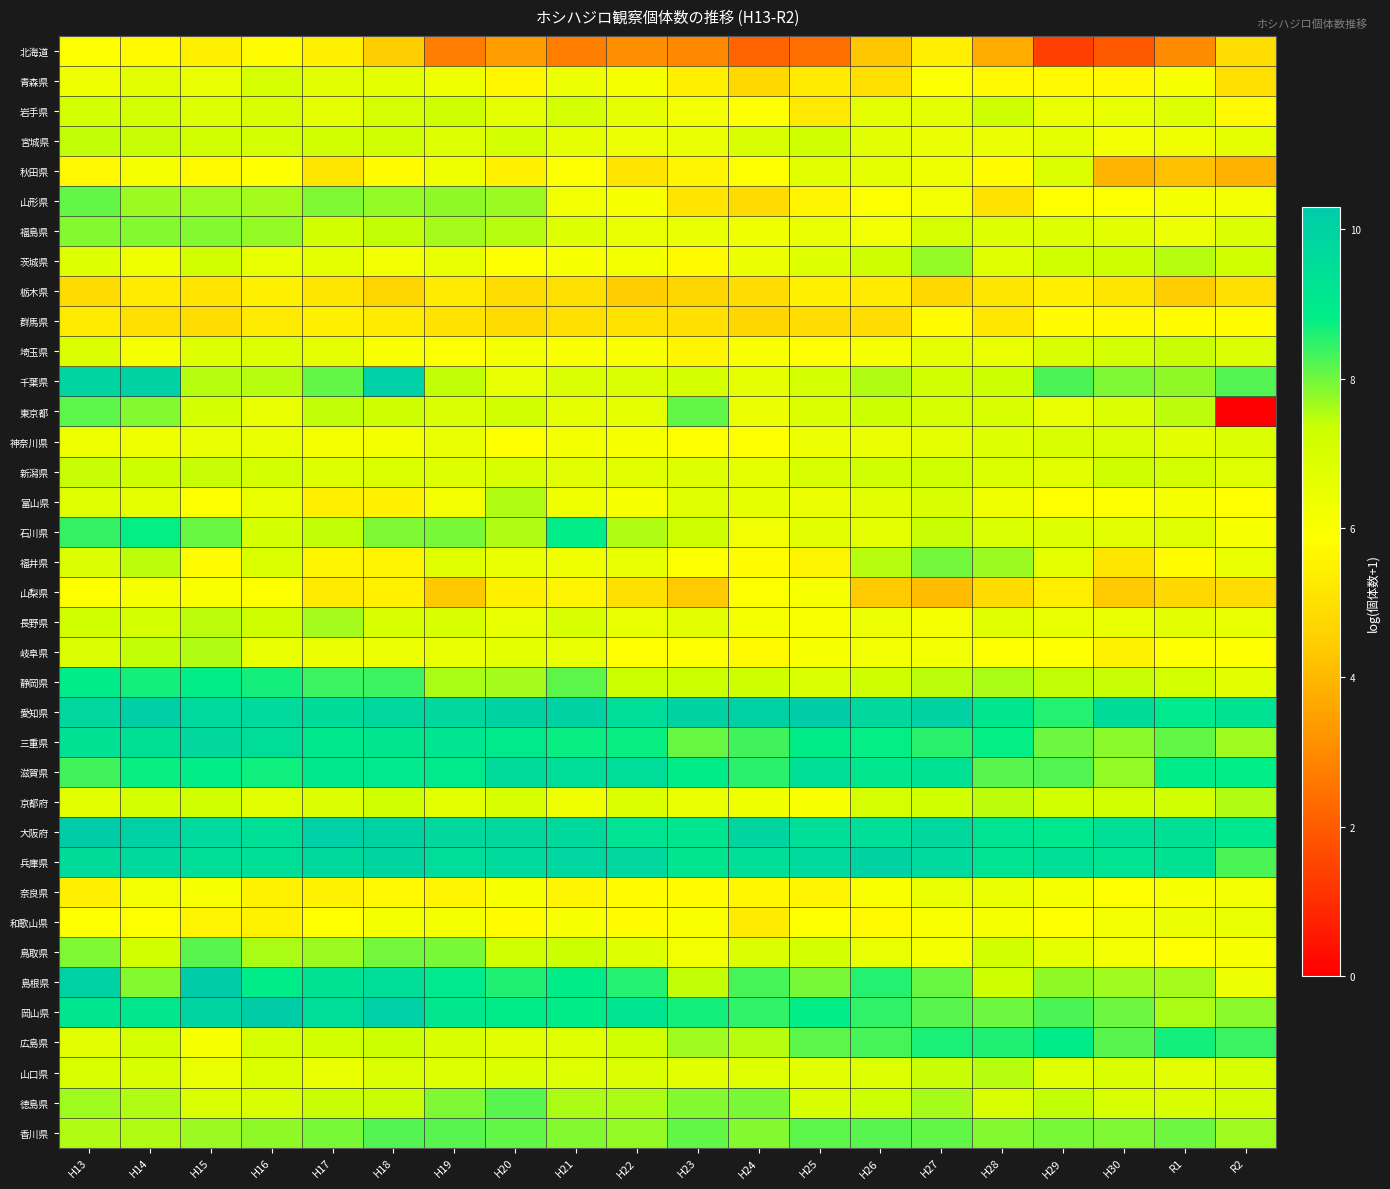

Reading right to left, what are all the values shown in this chart?

北海道: R2=4.9	R1=3.0	H30=1.9	H29=1.4	H28=3.7	H27=5.4	H26=4.3	H25=2.4	H24=2.2	H23=2.9	H22=3.1	H21=2.8	H20=3.4	H19=2.7	H18=4.5	H17=5.5	H16=5.8	H15=5.4	H14=5.7	H13=5.9
青森県: R2=4.9	R1=6.1	H30=5.7	H29=5.7	H28=5.7	H27=6.0	H26=5.0	H25=5.3	H24=4.8	H23=5.4	H22=6.1	H21=6.4	H20=5.6	H19=6.3	H18=6.6	H17=6.7	H16=7.0	H15=6.4	H14=6.7	H13=6.3
岩手県: R2=5.7	R1=6.8	H30=6.5	H29=6.4	H28=7.3	H27=6.7	H26=6.7	H25=5.2	H24=5.9	H23=6.2	H22=6.6	H21=7.2	H20=6.6	H19=7.3	H18=7.1	H17=6.6	H16=7.0	H15=6.8	H14=7.1	H13=7.1
宮城県: R2=6.6	R1=6.3	H30=6.3	H29=6.6	H28=6.4	H27=6.4	H26=6.8	H25=7.2	H24=7.0	H23=6.4	H22=6.4	H21=6.6	H20=7.1	H19=6.8	H18=7.3	H17=7.2	H16=7.1	H15=7.2	H14=7.4	H13=7.4
秋田県: R2=3.9	R1=4.2	H30=3.9	H29=6.8	H28=5.8	H27=6.3	H26=6.6	H25=6.7	H24=5.9	H23=5.6	H22=5.1	H21=6.0	H20=5.5	H19=6.3	H18=5.8	H17=5.2	H16=5.9	H15=5.7	H14=6.1	H13=5.7
山形県: R2=6.3	R1=6.2	H30=6.0	H29=5.9	H28=5.1	H27=6.2	H26=6.0	H25=5.6	H24=4.9	H23=5.1	H22=6.1	H21=6.3	H20=7.7	H19=7.8	H18=7.7	H17=7.9	H16=7.6	H15=7.6	H14=7.7	H13=8.1
福島県: R2=6.9	R1=6.4	H30=6.7	H29=6.8	H28=6.8	H27=7.1	H26=6.3	H25=6.5	H24=6.3	H23=6.4	H22=6.5	H21=6.8	H20=7.5	H19=7.6	H18=7.4	H17=7.2	H16=7.8	H15=7.9	H14=7.8	H13=7.8
茨城県: R2=7.2	R1=7.5	H30=7.3	H29=7.2	H28=6.8	H27=7.7	H26=7.3	H25=6.8	H24=6.4	H23=5.7	H22=6.2	H21=6.0	H20=5.9	H19=6.5	H18=6.2	H17=6.6	H16=6.5	H15=7.2	H14=6.4	H13=6.8
栃木県: R2=5.0	R1=4.4	H30=5.2	H29=5.5	H28=5.2	H27=4.8	H26=5.3	H25=5.5	H24=4.9	H23=4.7	H22=4.5	H21=5.0	H20=4.9	H19=5.3	H18=4.7	H17=5.1	H16=5.4	H15=5.1	H14=5.3	H13=4.8
群馬県: R2=5.8	R1=5.8	H30=5.7	H29=5.8	H28=5.2	H27=5.8	H26=4.9	H25=4.9	H24=4.7	H23=5.0	H22=5.0	H21=5.0	H20=4.9	H19=5.1	H18=5.3	H17=5.4	H16=5.3	H15=4.9	H14=5.0	H13=5.3
埼玉県: R2=6.9	R1=7.4	H30=7.1	H29=7.0	H28=6.5	H27=6.6	H26=6.1	H25=5.8	H24=6.1	H23=5.6	H22=6.0	H21=6.0	H20=6.2	H19=5.9	H18=6.1	H17=6.6	H16=6.8	H15=6.8	H14=6.1	H13=6.8
千葉県: R2=8.2	R1=7.8	H30=7.9	H29=8.3	H28=7.3	H27=7.2	H26=7.6	H25=7.1	H24=6.6	H23=7.1	H22=7.0	H21=6.9	H20=6.5	H19=7.4	H18=10.1	H17=8.1	H16=7.5	H15=7.5	H14=10.0	H13=9.9
東京都: R2=0.0	R1=7.5	H30=6.9	H29=6.5	H28=7.0	H27=7.1	H26=7.3	H25=6.9	H24=6.4	H23=8.1	H22=6.6	H21=6.6	H20=7.2	H19=6.9	H18=7.3	H17=7.4	H16=6.5	H15=7.1	H14=7.8	H13=8.1
神奈川県: R2=6.9	R1=6.7	H30=6.9	H29=7.0	H28=6.8	H27=6.6	H26=6.4	H25=6.4	H24=6.0	H23=5.9	H22=6.1	H21=6.2	H20=5.9	H19=6.5	H18=6.2	H17=6.1	H16=6.5	H15=6.5	H14=6.3	H13=6.3
新潟県: R2=6.8	R1=7.1	H30=7.3	H29=6.7	H28=6.8	H27=7.2	H26=7.2	H25=7.0	H24=6.6	H23=6.8	H22=6.7	H21=6.7	H20=7.0	H19=6.8	H18=6.9	H17=6.8	H16=7.1	H15=7.4	H14=7.4	H13=7.4
富山県: R2=5.9	R1=6.1	H30=6.0	H29=5.9	H28=6.3	H27=7.0	H26=6.7	H25=6.4	H24=6.6	H23=6.8	H22=6.1	H21=6.3	H20=7.5	H19=6.2	H18=5.5	H17=5.4	H16=6.5	H15=5.9	H14=6.6	H13=6.8
石川県: R2=6.1	R1=6.8	H30=6.7	H29=6.8	H28=6.9	H27=7.4	H26=6.6	H25=6.7	H24=6.3	H23=7.3	H22=7.6	H21=8.8	H20=7.5	H19=7.9	H18=7.9	H17=7.4	H16=7.1	H15=8.1	H14=8.8	H13=8.4
福井県: R2=6.5	R1=5.8	H30=5.2	H29=6.6	H28=7.7	H27=8.0	H26=7.5	H25=5.6	H24=5.8	H23=6.0	H22=6.5	H21=6.3	H20=6.5	H19=6.8	H18=5.6	H17=5.6	H16=6.8	H15=5.8	H14=7.5	H13=6.9
山梨県: R2=4.9	R1=4.8	H30=4.4	H29=5.4	H28=4.9	H27=4.1	H26=4.4	H25=6.1	H24=6.0	H23=4.4	H22=5.0	H21=5.6	H20=5.5	H19=4.4	H18=5.5	H17=5.3	H16=5.9	H15=6.0	H14=6.1	H13=5.9
長野県: R2=6.5	R1=6.7	H30=6.5	H29=6.5	H28=6.8	H27=6.1	H26=6.4	H25=6.0	H24=6.1	H23=6.7	H22=6.6	H21=7.0	H20=6.5	H19=7.0	H18=7.0	H17=7.6	H16=7.3	H15=7.5	H14=7.1	H13=7.2
岐阜県: R2=5.9	R1=5.9	H30=5.5	H29=5.9	H28=6.0	H27=6.2	H26=6.2	H25=6.1	H24=5.7	H23=6.0	H22=5.8	H21=6.5	H20=6.7	H19=6.5	H18=6.4	H17=6.4	H16=6.5	H15=7.5	H14=7.4	H13=6.9
静岡県: R2=6.7	R1=7.1	H30=7.4	H29=7.4	H28=7.6	H27=7.4	H26=7.3	H25=6.9	H24=7.3	H23=7.3	H22=7.3	H21=8.1	H20=7.6	H19=7.6	H18=8.4	H17=8.4	H16=8.7	H15=8.8	H14=8.7	H13=8.9
愛知県: R2=9.3	R1=9.0	H30=9.6	H29=8.6	H28=9.2	H27=10.0	H26=9.8	H25=10.2	H24=10.0	H23=10.0	H22=9.6	H21=10.0	H20=10.0	H19=9.7	H18=9.8	H17=9.6	H16=9.7	H15=9.7	H14=10.1	H13=9.8
三重県: R2=7.6	R1=8.1	H30=7.8	H29=8.0	H28=8.8	H27=8.5	H26=8.8	H25=8.9	H24=8.3	H23=8.1	H22=8.7	H21=8.7	H20=9.0	H19=9.2	H18=9.2	H17=9.1	H16=9.5	H15=9.8	H14=9.4	H13=9.3
滋賀県: R2=8.8	R1=8.9	H30=7.7	H29=8.2	H28=8.2	H27=9.3	H26=9.1	H25=9.4	H24=8.5	H23=8.9	H22=9.5	H21=9.5	H20=9.6	H19=8.9	H18=9.0	H17=9.0	H16=8.7	H15=8.8	H14=8.7	H13=8.3
京都府: R2=7.6	R1=7.3	H30=7.2	H29=7.2	H28=7.4	H27=7.2	H26=7.1	H25=6.1	H24=6.3	H23=6.5	H22=6.9	H21=6.3	H20=7.0	H19=6.7	H18=7.3	H17=6.9	H16=6.7	H15=7.2	H14=7.1	H13=6.7
大阪府: R2=9.1	R1=9.4	H30=9.4	H29=9.1	H28=9.3	H27=9.8	H26=9.5	H25=9.5	H24=9.9	H23=9.2	H22=9.3	H21=9.7	H20=9.7	H19=9.8	H18=10.0	H17=10.1	H16=9.4	H15=9.7	H14=10.0	H13=10.2
兵庫県: R2=8.3	R1=9.3	H30=9.3	H29=9.4	H28=9.3	H27=9.7	H26=10.0	H25=9.7	H24=9.4	H23=9.1	H22=9.8	H21=9.8	H20=9.7	H19=9.6	H18=9.9	H17=9.7	H16=9.4	H15=9.5	H14=9.7	H13=9.6
奈良県: R2=6.2	R1=6.1	H30=5.9	H29=6.2	H28=6.4	H27=6.5	H26=6.0	H25=5.6	H24=5.6	H23=5.8	H22=5.8	H21=5.6	H20=6.0	H19=5.6	H18=5.7	H17=5.5	H16=5.5	H15=6.0	H14=6.2	H13=5.4
和歌山県: R2=6.5	R1=6.4	H30=6.2	H29=5.9	H28=6.1	H27=6.0	H26=5.7	H25=5.9	H24=5.3	H23=6.0	H22=5.8	H21=6.1	H20=5.8	H19=6.2	H18=6.2	H17=5.8	H16=5.5	H15=5.6	H14=5.9	H13=5.9
鳥取県: R2=6.1	R1=5.9	H30=6.3	H29=6.6	H28=7.2	H27=6.2	H26=6.6	H25=7.2	H24=6.9	H23=6.3	H22=6.8	H21=7.3	H20=7.2	H19=7.9	H18=8.0	H17=7.7	H16=7.6	H15=8.2	H14=7.2	H13=7.9
島根県: R2=6.4	R1=7.6	H30=7.7	H29=7.8	H28=7.3	H27=8.0	H26=8.5	H25=7.9	H24=8.3	H23=7.4	H22=8.5	H21=8.9	H20=8.6	H19=9.0	H18=9.5	H17=9.3	H16=8.9	H15=10.3	H14=7.9	H13=10.0
岡山県: R2=7.8	R1=7.6	H30=8.0	H29=8.2	H28=8.0	H27=8.2	H26=8.5	H25=8.8	H24=8.5	H23=8.7	H22=9.2	H21=8.9	H20=8.9	H19=9.1	H18=10.1	H17=9.5	H16=10.2	H15=9.9	H14=9.1	H13=9.2
広島県: R2=8.4	R1=8.7	H30=8.2	H29=8.9	H28=8.6	H27=8.6	H26=8.3	H25=8.1	H24=7.5	H23=7.7	H22=7.3	H21=6.8	H20=6.7	H19=7.0	H18=7.3	H17=7.2	H16=7.1	H15=6.1	H14=7.1	H13=6.7
山口県: R2=7.0	R1=6.7	H30=7.0	H29=6.8	H28=7.5	H27=7.4	H26=6.8	H25=6.7	H24=6.8	H23=6.7	H22=6.9	H21=6.8	H20=7.0	H19=6.8	H18=6.9	H17=6.5	H16=6.9	H15=6.5	H14=7.0	H13=7.0
徳島県: R2=7.2	R1=7.0	H30=7.0	H29=7.4	H28=7.0	H27=7.6	H26=7.3	H25=7.0	H24=7.9	H23=7.9	H22=7.6	H21=7.6	H20=8.2	H19=7.9	H18=7.4	H17=7.4	H16=7.0	H15=6.9	H14=7.6	H13=7.7
香川県: R2=7.7	R1=8.0	H30=7.9	H29=7.9	H28=7.9	H27=8.1	H26=8.2	H25=8.1	H24=7.8	H23=8.1	H22=7.7	H21=7.9	H20=8.1	H19=8.2	H18=8.2	H17=7.9	H16=7.8	H15=7.7	H14=7.5	H13=7.5